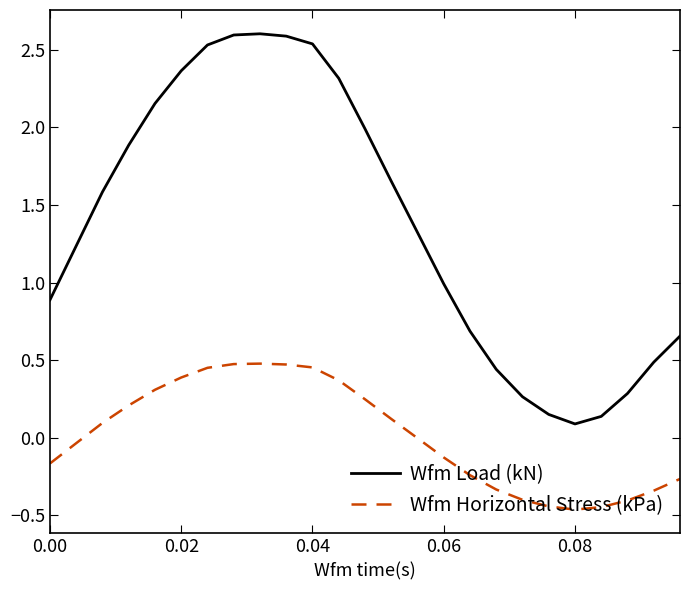

Which series has the largest total across all categories?

Wfm Load (kN)